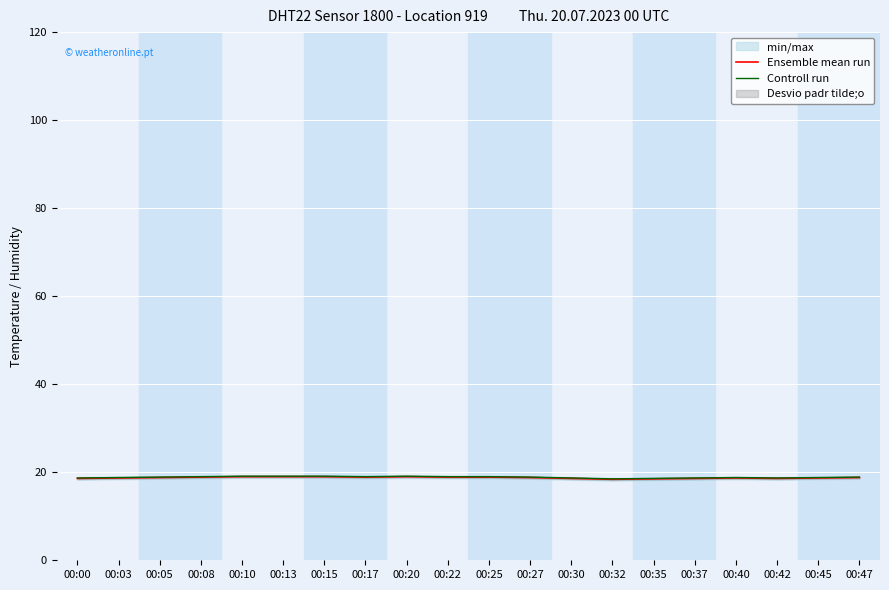

At which label is Controll run closest to 18?

00:32